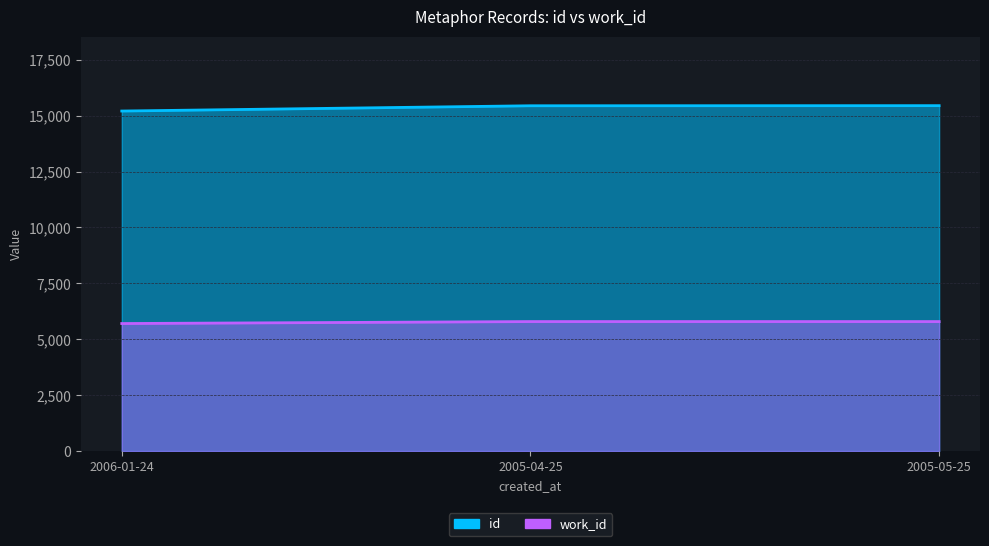

Where is work_id nearest to the value 5746?

2006-01-24